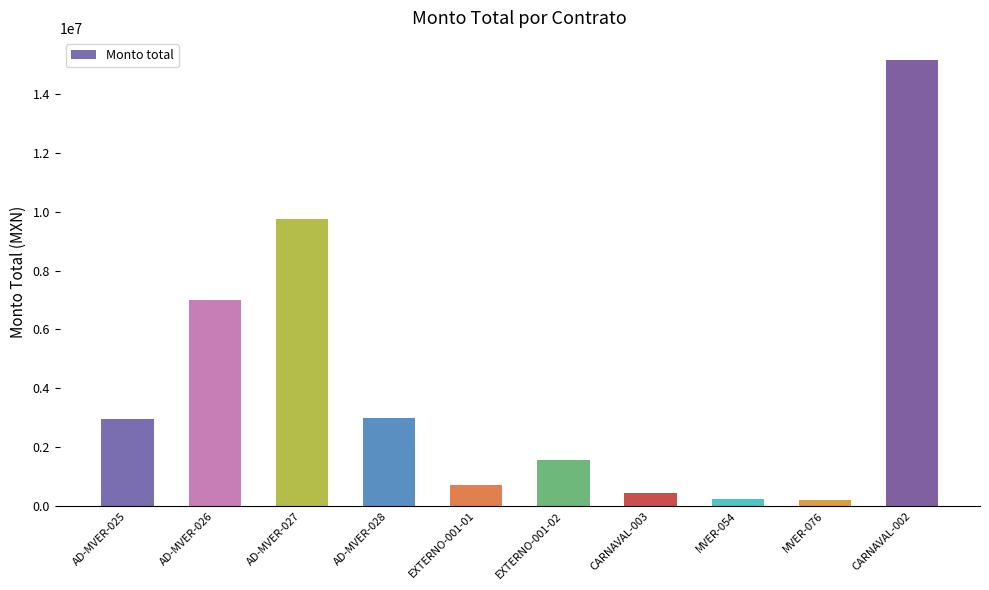

What is the value of the 4th bar from the left?

3000000.0